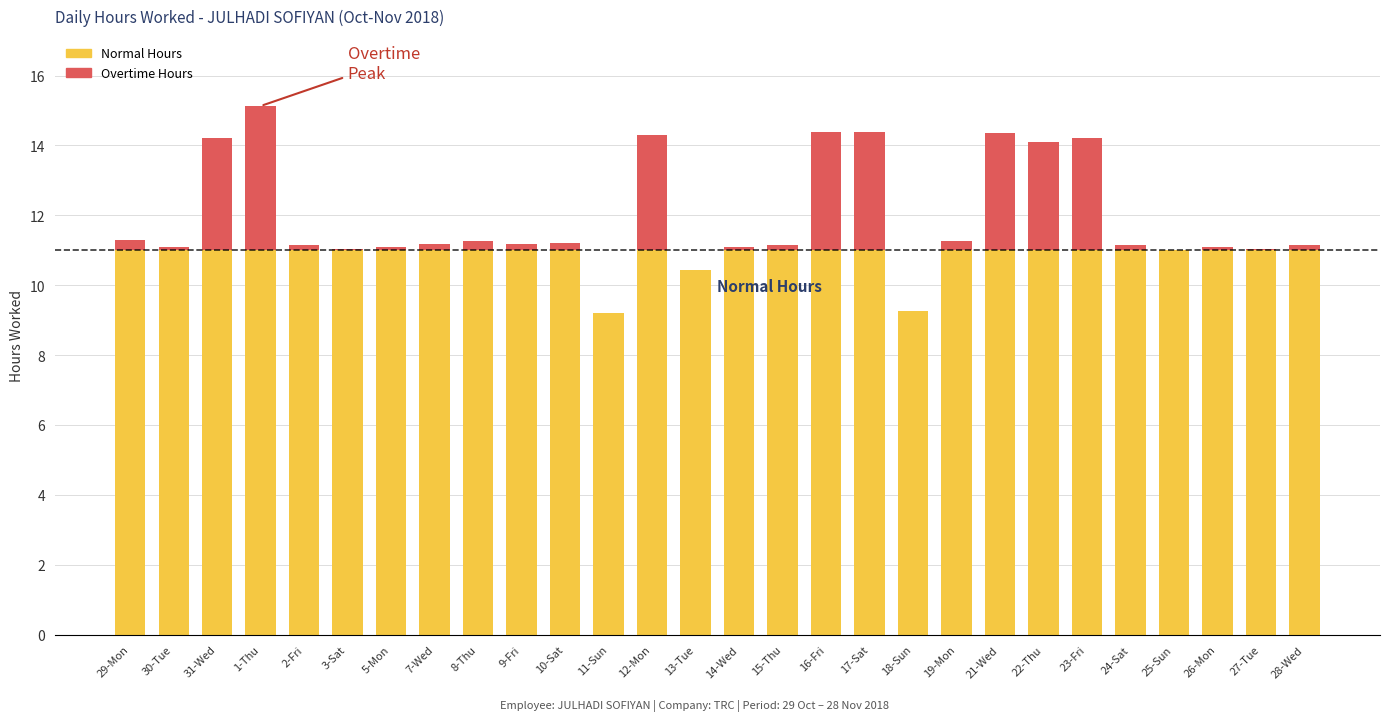

What is the smallest value displayed?

9.2